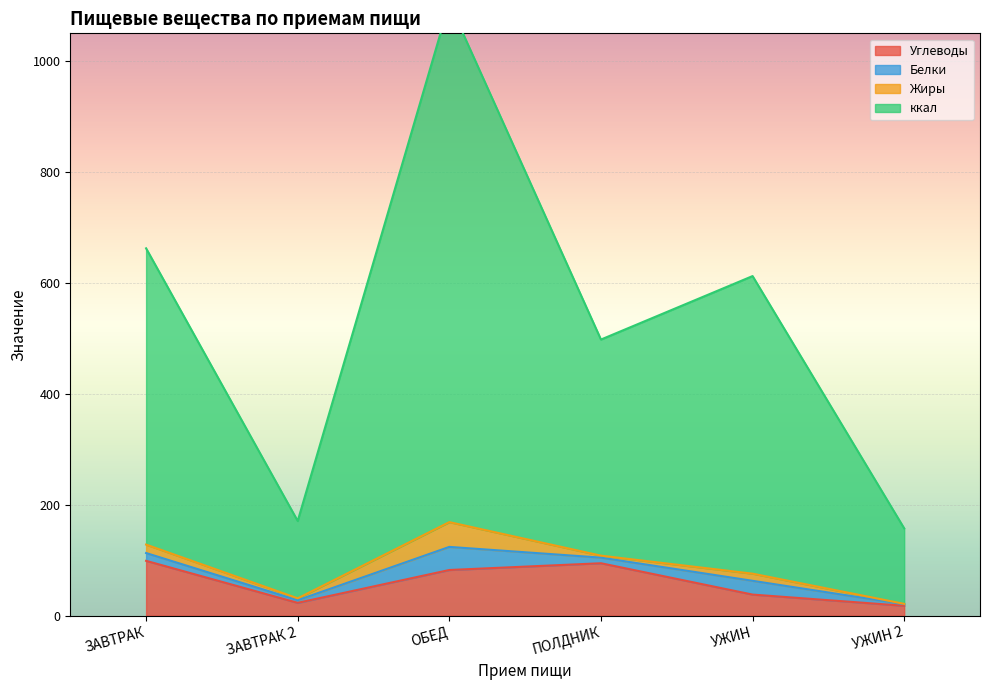

Which series has the widest spread of values?

ккал